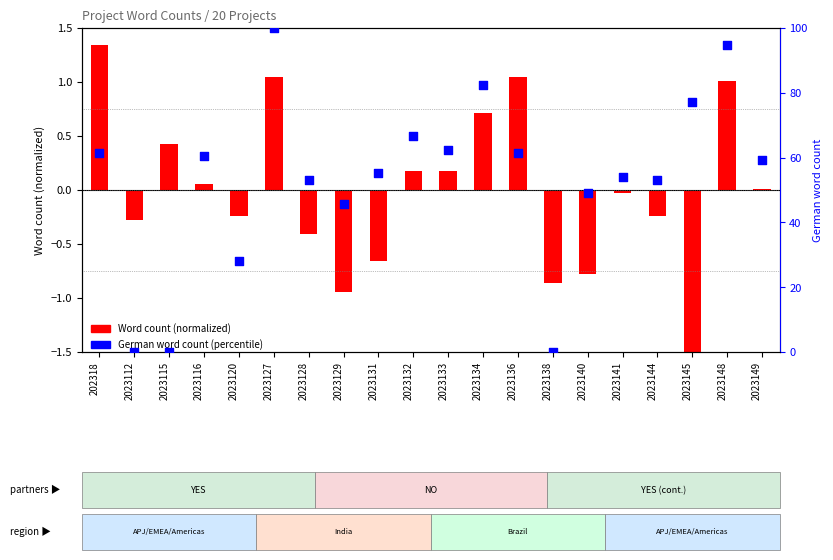

Approximately how many times larger is the value at 2023129 compared to 2023134?

0.6